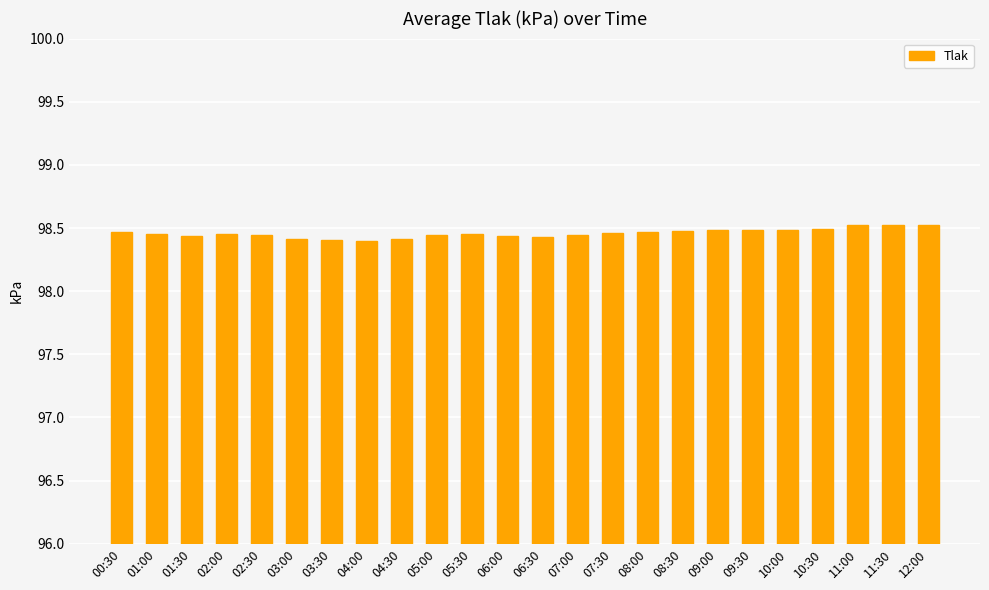

How many categories are shown in the chart?

24